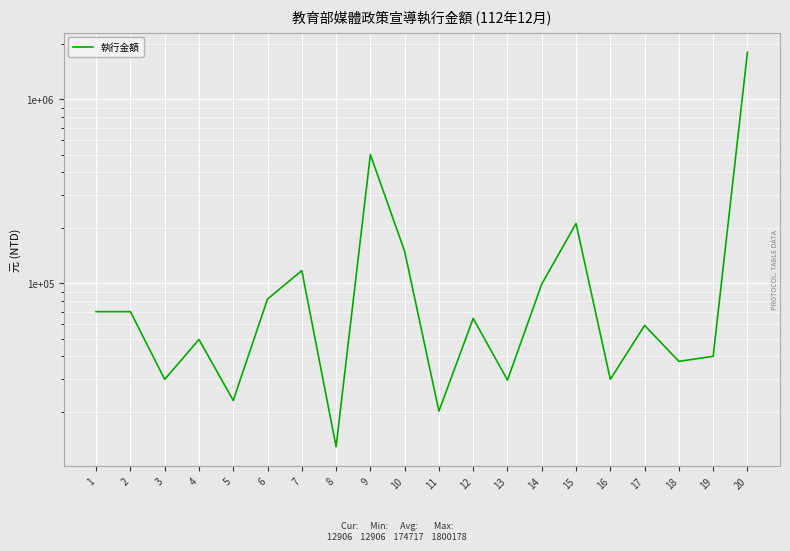

Reading left to right, extract all data points from this chart.

70000	70000	30000	49400	23034	82000	117050	12906	500000	149000	20140	64337	29700	99000	211108	29988	58933	37583	40000	1800178